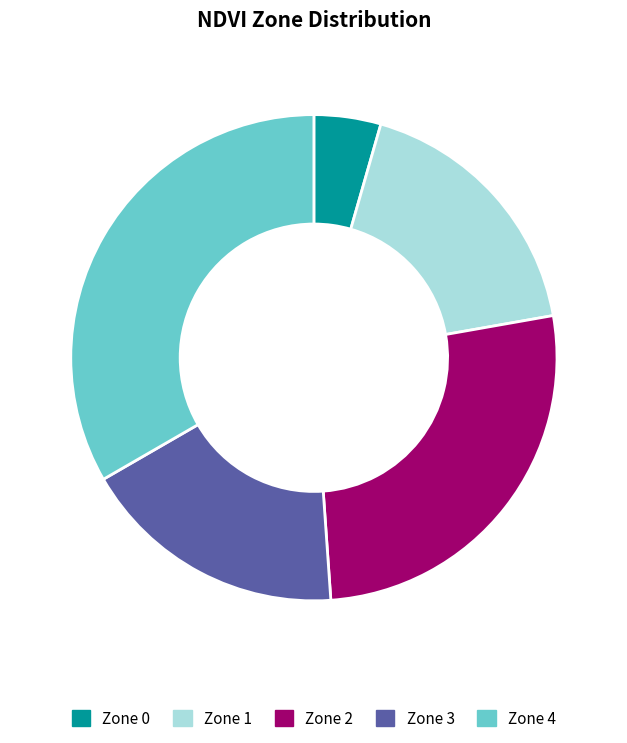

Is it true that Zone 3 is 18% of the pie?

True